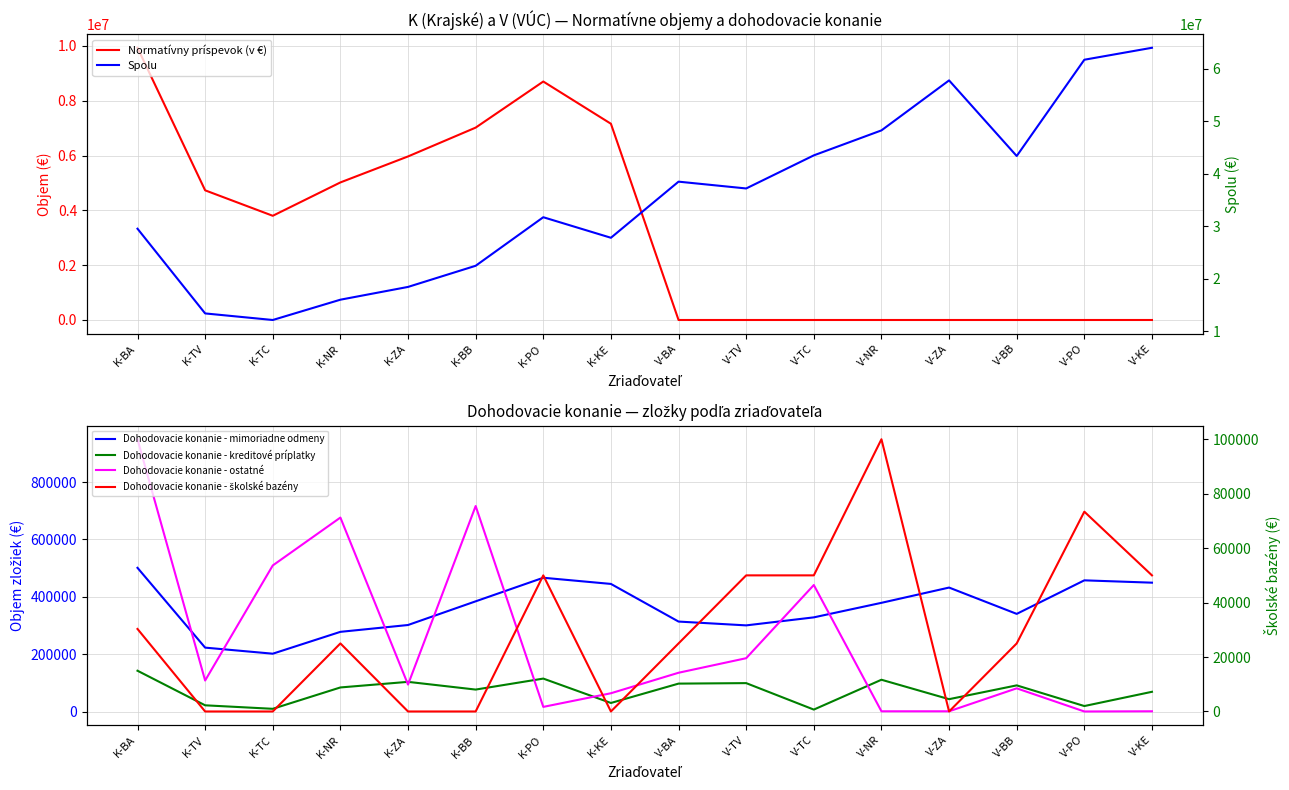

List the labels in order of Dohodovacie konanie - kreditové príplatky value, smallest first.

V-TC, K-TC, V-PO, K-TV, K-KE, V-ZA, V-KE, K-BB, K-NR, V-BB, V-BA, V-TV, K-ZA, V-NR, K-PO, K-BA